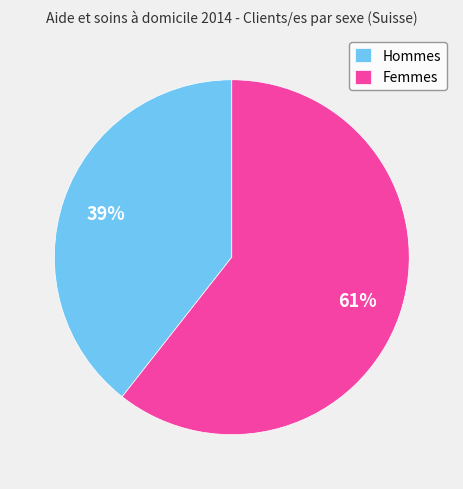

How many segments does this pie chart have?

2